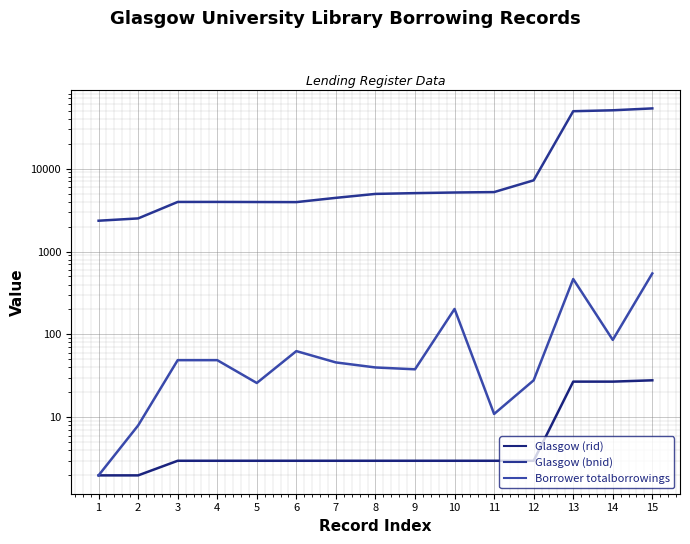

At how many categories does at least one series exceed 15352?

3